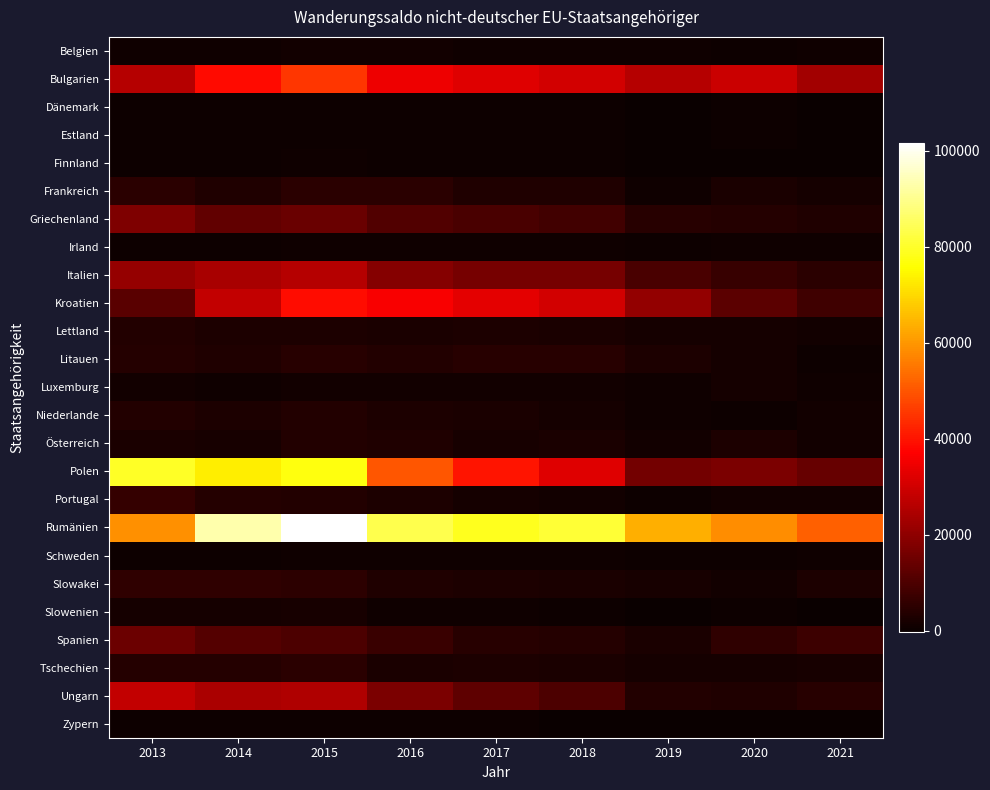

Reading right to left, list all the values displayed in this chart.

Belgien: 2021=721	2020=566	2019=590	2018=773	2017=829	2016=1095	2015=1113	2014=753	2013=864
Bulgarien: 2021=22973	2020=29129	2019=25877	2018=30050	2017=32137	2016=34754	2015=45410	2014=38674	2013=25776
Dänemark: 2021=24	2020=245	2019=-212	2018=288	2017=305	2016=513	2015=552	2014=214	2013=560
Estland: 2021=16	2020=187	2019=167	2018=208	2017=230	2016=302	2015=371	2014=308	2013=541
Finnland: 2021=60	2020=-124	2019=-131	2018=281	2017=335	2016=583	2015=720	2014=278	2013=403
Frankreich: 2021=1491	2020=2244	2019=652	2018=3306	2017=3130	2016=4766	2015=4839	2014=3124	2013=4703
Griechenland: 2021=3189	2020=4127	2019=4392	2018=8464	2017=9414	2016=10832	2015=14177	2014=13234	2013=17555
Irland: 2021=748	2020=667	2019=458	2018=686	2017=814	2016=713	2015=801	2014=439	2013=460
Italien: 2021=4899	2020=6943	2019=9595	2018=16110	2017=16321	2016=18546	2015=25856	2014=23974	2013=20966
Kroatien: 2021=7789	2020=12198	2019=20517	2018=30057	2017=32816	2016=36041	2015=38857	2014=27644	2013=11991
Lettland: 2021=989	2020=1597	2019=1625	2018=2442	2017=2646	2016=2300	2015=2573	2014=2611	2013=3520
Litauen: 2021=497	2020=1436	2019=2573	2018=4482	2017=4297	2016=3732	2015=4533	2014=3068	2013=3832
Luxemburg: 2021=812	2020=1695	2019=953	2018=1121	2017=1095	2016=1274	2015=1369	2014=953	2013=1203
Niederlande: 2021=1014	2020=582	2019=847	2018=1421	2017=2271	2016=2881	2015=3714	2014=2946	2013=3427
Österreich: 2021=1361	2020=2768	2019=1119	2018=2288	2017=1896	2016=3267	2015=3600	2014=1977	2013=2490
Polen: 2021=13929	2020=17153	2019=15747	2018=32210	2017=40332	2016=50151	2015=77170	2014=73060	2013=79455
Portugal: 2021=1346	2020=1067	2019=407	2018=1227	2017=1468	2016=2827	2015=3699	2014=3956	2013=6469
Rumänien: 2021=51801	2020=58468	2019=63718	2018=81202	2017=78854	2016=83527	2015=101596	2014=93077	2013=58800
Schweden: 2021=760	2020=563	2019=299	2018=763	2017=641	2016=660	2015=968	2014=368	2013=565
Slowakei: 2021=2733	2020=1319	2019=2120	2018=2330	2017=2763	2016=3282	2015=5197	2014=5485	2013=5475
Slowenien: 2021=164	2020=258	2019=169	2018=457	2017=768	2016=913	2015=1962	2014=1754	2013=1776
Spanien: 2021=7676	2020=5534	2019=2486	2018=4077	2017=4236	2016=7286	2015=9857	2014=11023	2013=14634
Tschechien: 2021=1844	2020=1594	2019=1393	2018=2415	2017=2580	2016=2511	2015=4618	2014=4103	2013=4083
Ungarn: 2021=4385	2020=3109	2019=3540	2018=9783	2017=12622	2016=16906	2015=24846	2014=24384	2013=27645
Zypern: 2021=97	2020=55	2019=72	2018=107	2017=186	2016=269	2015=280	2014=270	2013=333